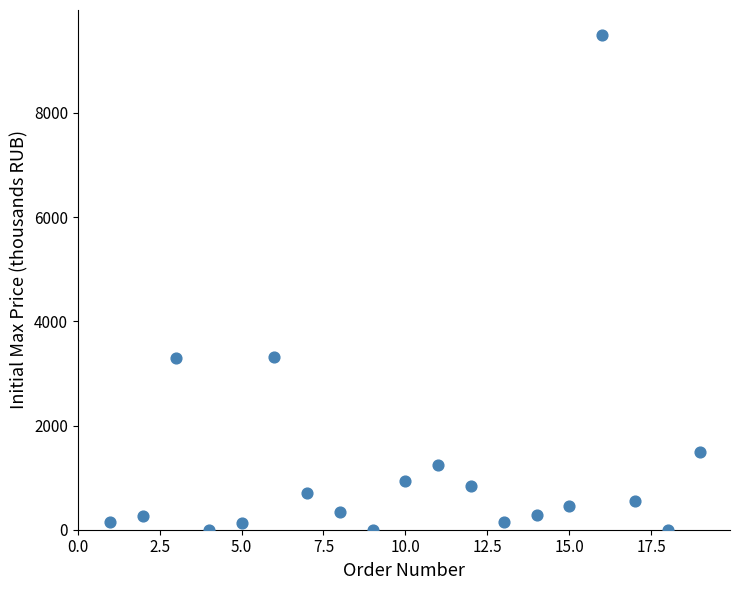

What is the range of X values (max minus min)?

18.0